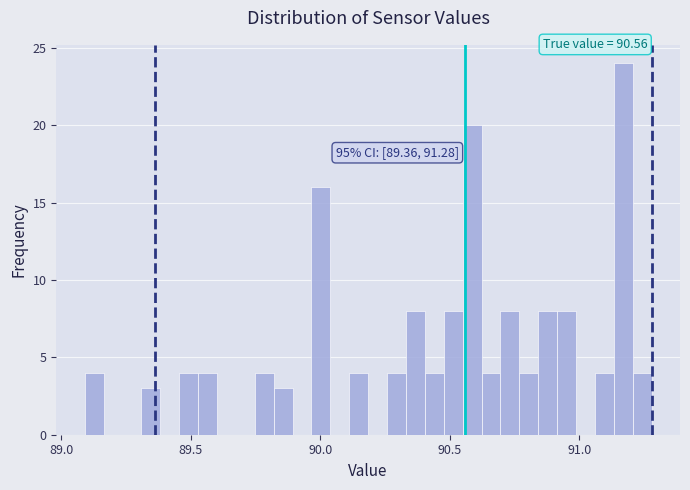

Read against the x-axis, roughly where is the centre of the tallest bar?

91.15